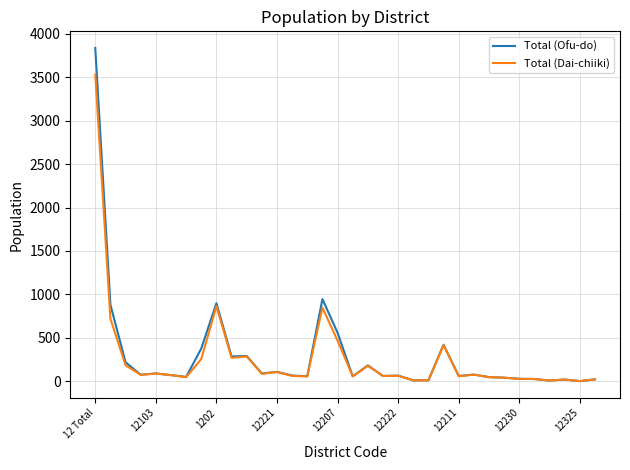

Which series has the largest range (max minus min)?

Total (Ofu-do)